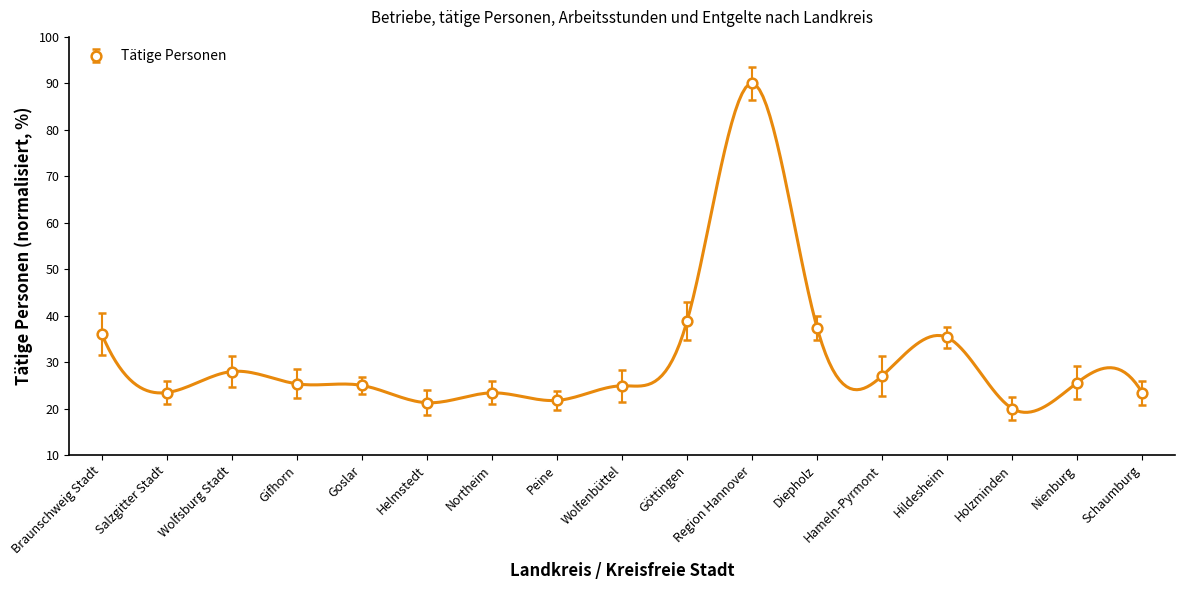

What is the label of the 13th point from the left?

Hameln-Pyrmont